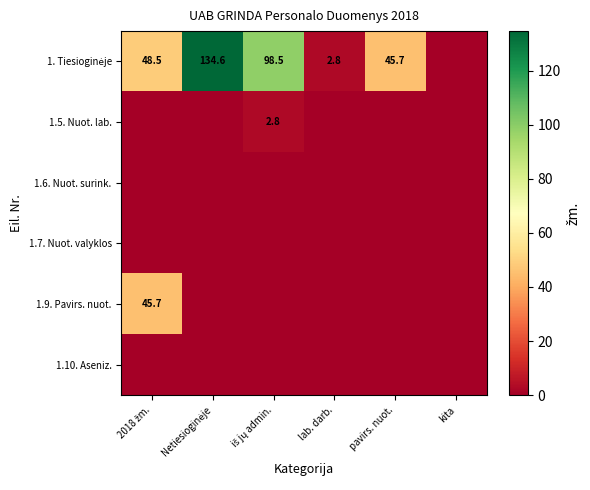

At which category is the sum across all series the highest?

Netiesioginėje